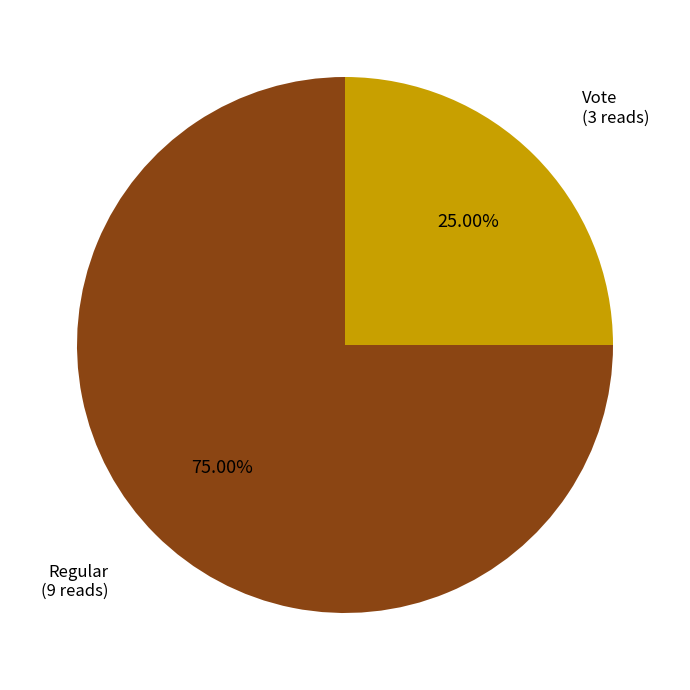

Is there any slice that represents more than half of the pie?

Yes